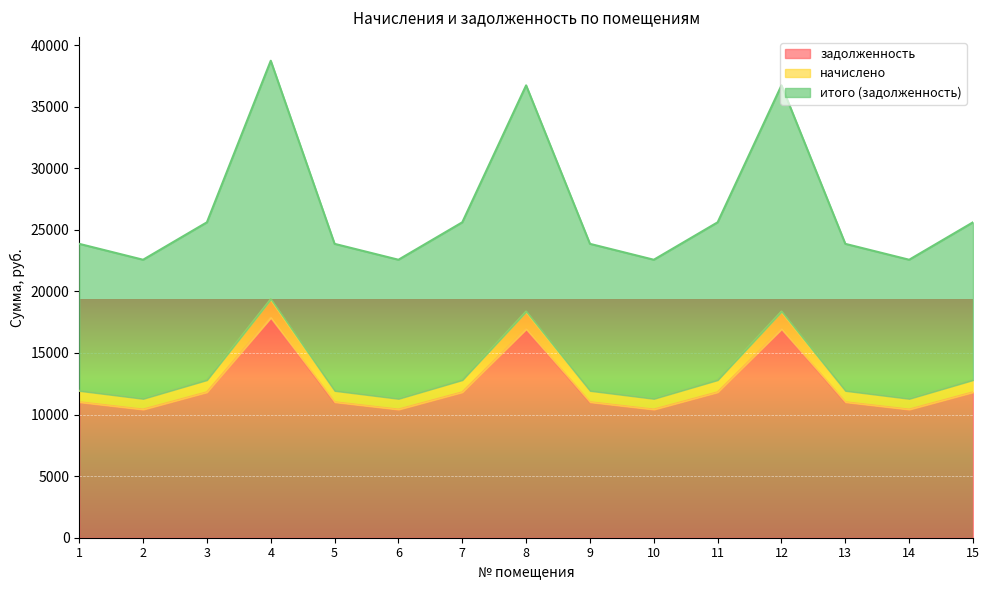

Rank the series at 1 from lowest to highest value.

задолженность, начислено, итого (задолженность)